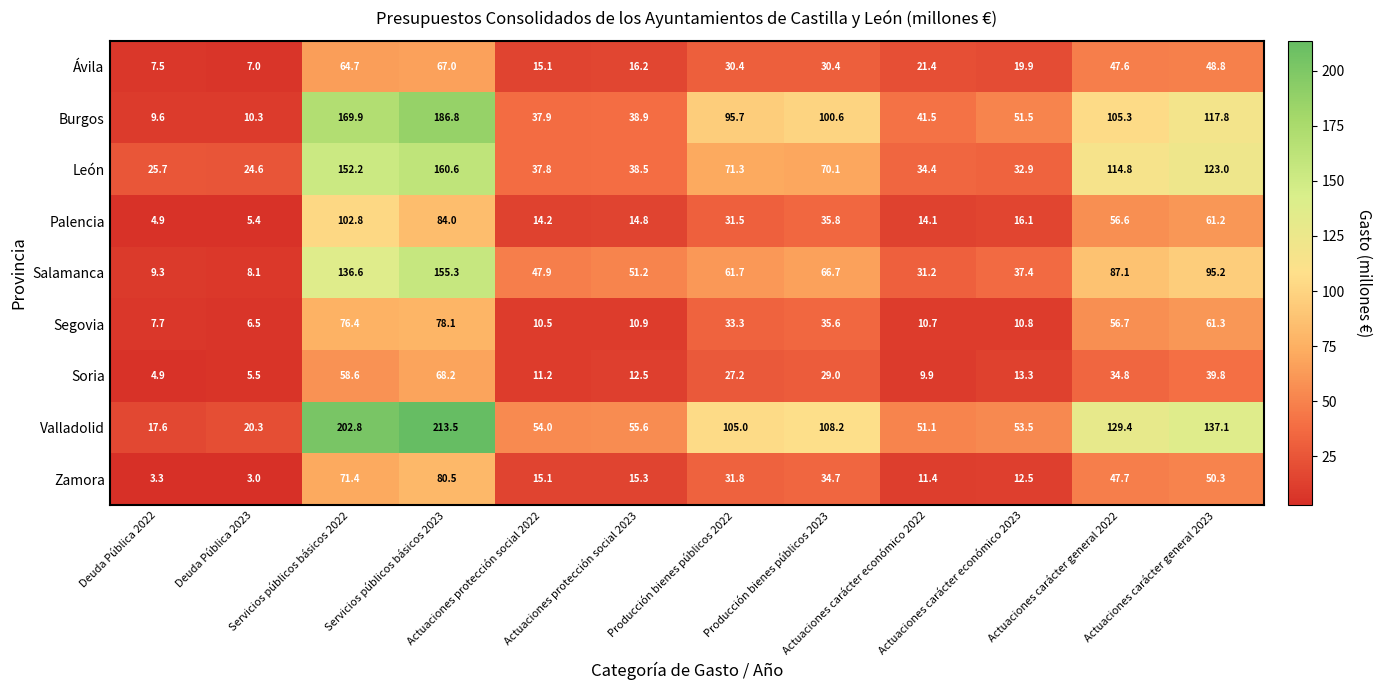

What is the sum of all Zamora values?

377.0